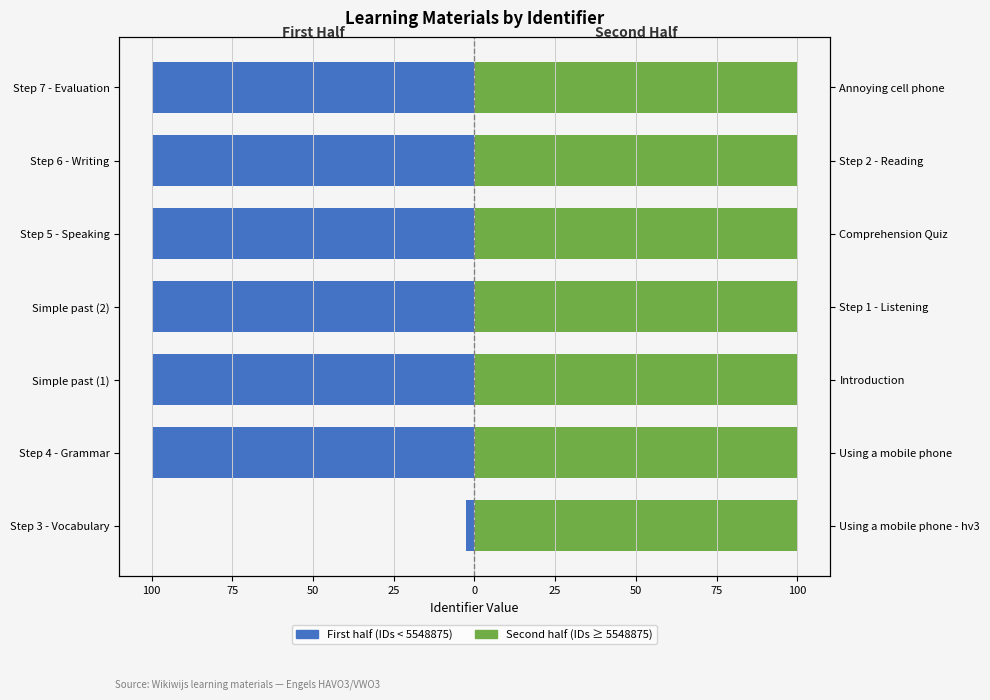

Is the value of Second half (IDs ≥ 5548875) at Step 7 - Evaluation greater than the value of First half (IDs < 5548875) at Step 5 - Speaking?

Yes